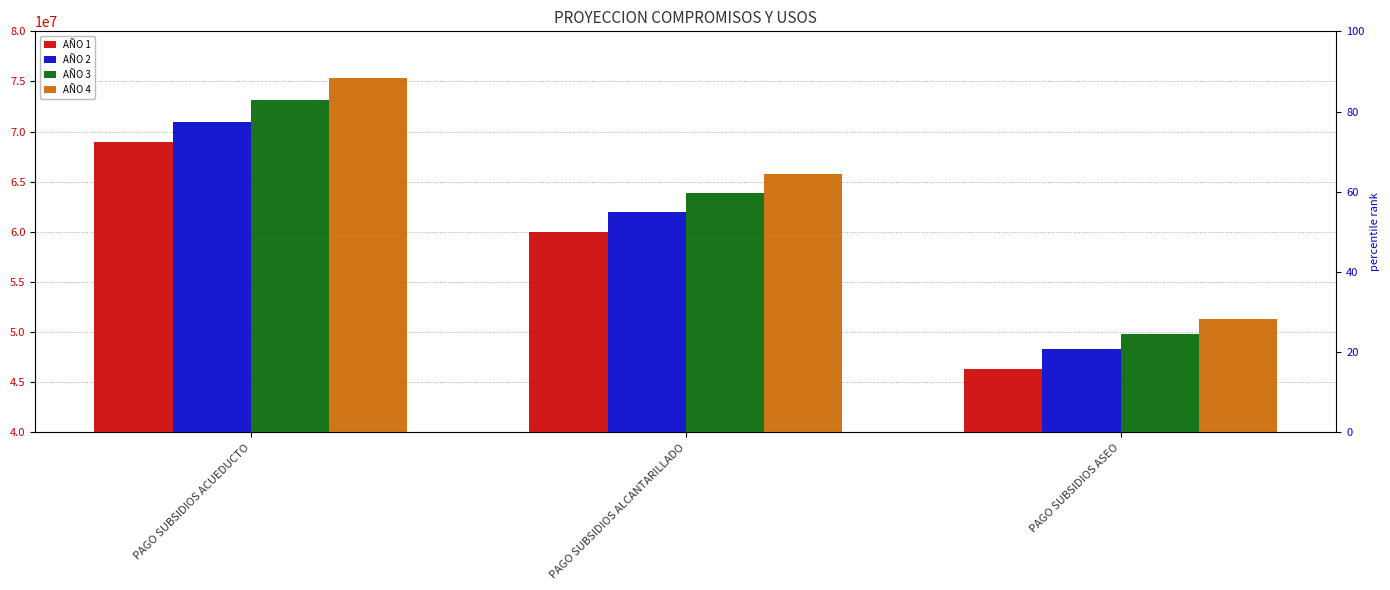

Is it true that AÑO 3 equals 73123873.6 at PAGO SUBSIDIOS ACUEDUCTO?

True